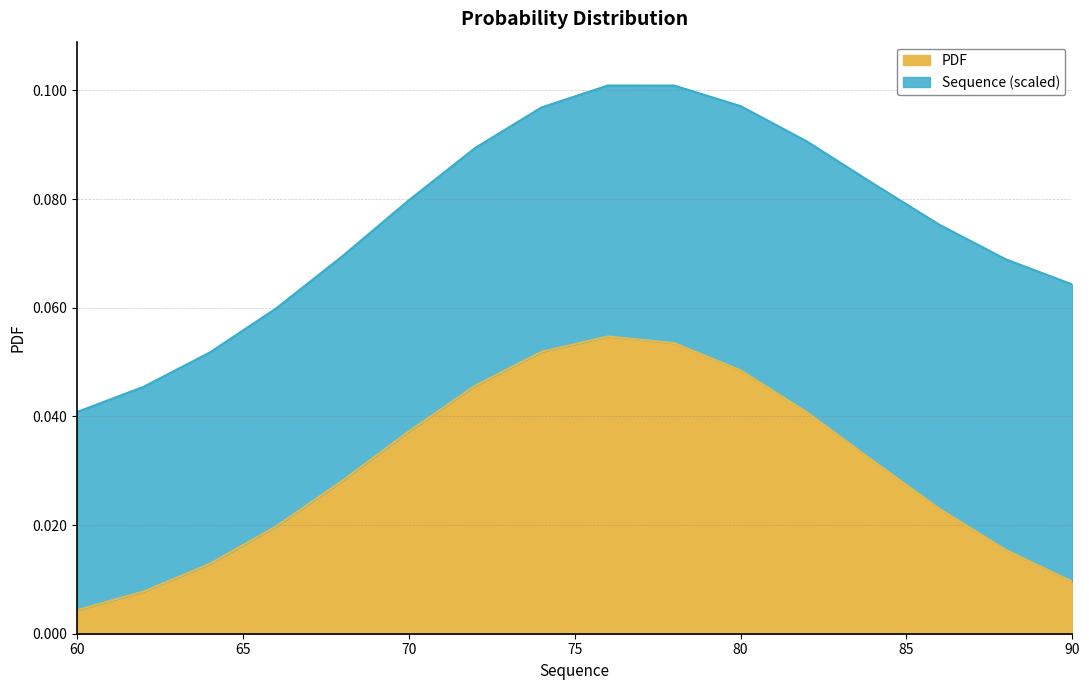

Reading right to left, extract all data points from this chart.

0.0	0.0	0.0	0.0	0.0	0.0	0.1	0.1	0.1	0.0	0.0	0.0	0.0	0.0	0.0	0.0